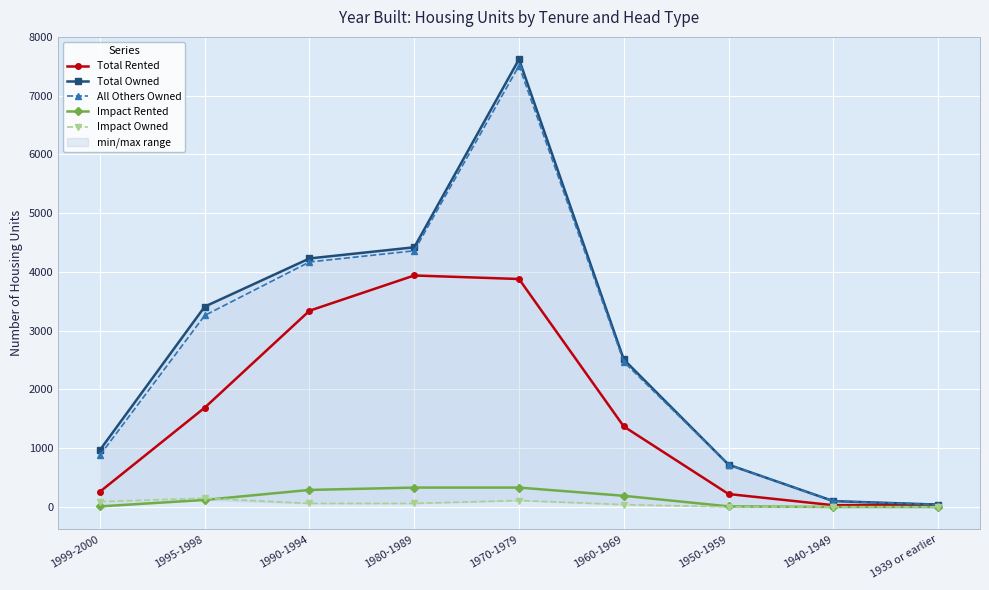

At which label is Impact Owned closest to 75?

1999-2000